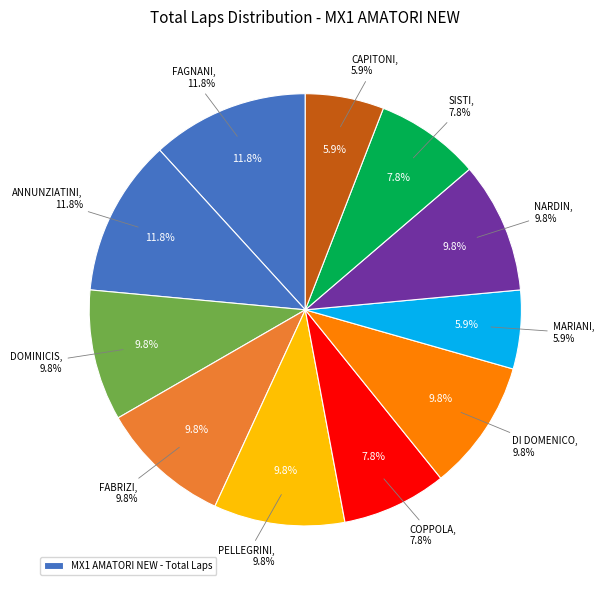

To the nearest percent, what is the difference between the largest and smallest slice percentages?

6%